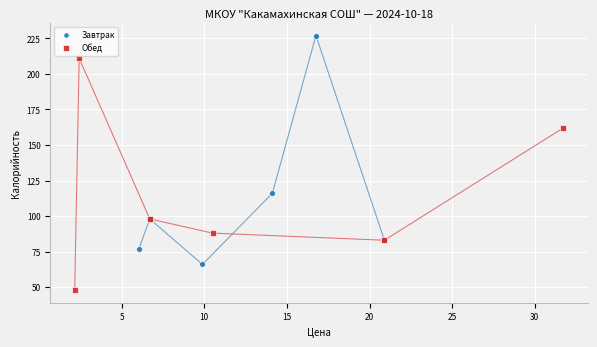

What are all the series names shown in the legend?

Завтрак, Обед